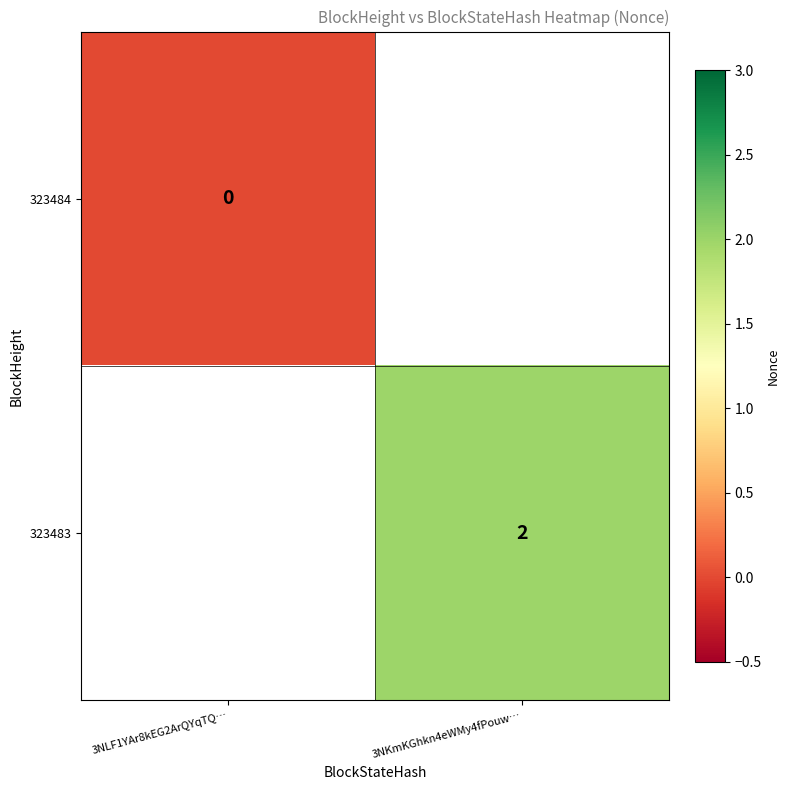

The 323483 series shows 4 at 3NKmKGhkn4eWMy4fPouw…. True or false?

False